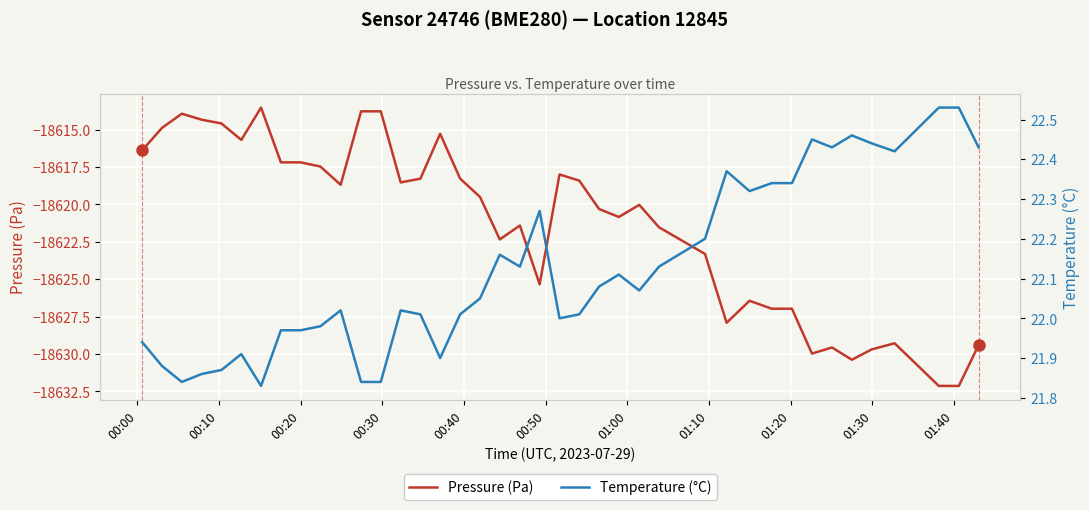

What is the value of the Temperature (°C) point at the 2nd from the left?

21.9